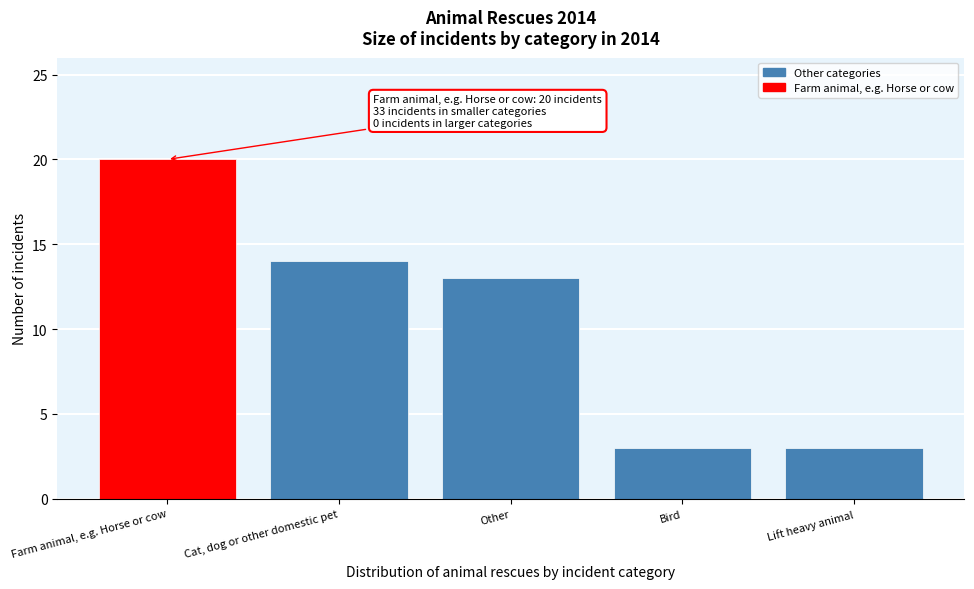

Reading left to right, list all the values displayed in this chart.

20	14	13	3	3